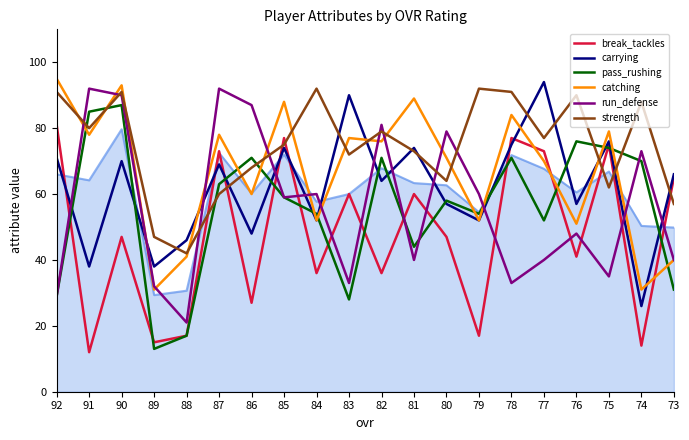

What are all the series names shown in the legend?

break_tackles, carrying, pass_rushing, catching, run_defense, strength